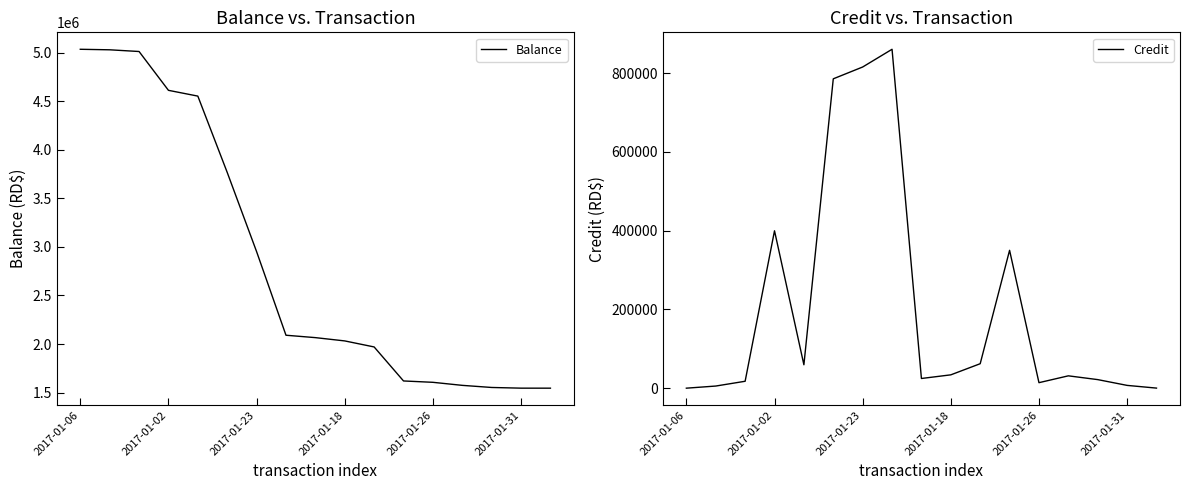

The Balance series shows 2951372.4 at 2017-01-23. True or false?

True